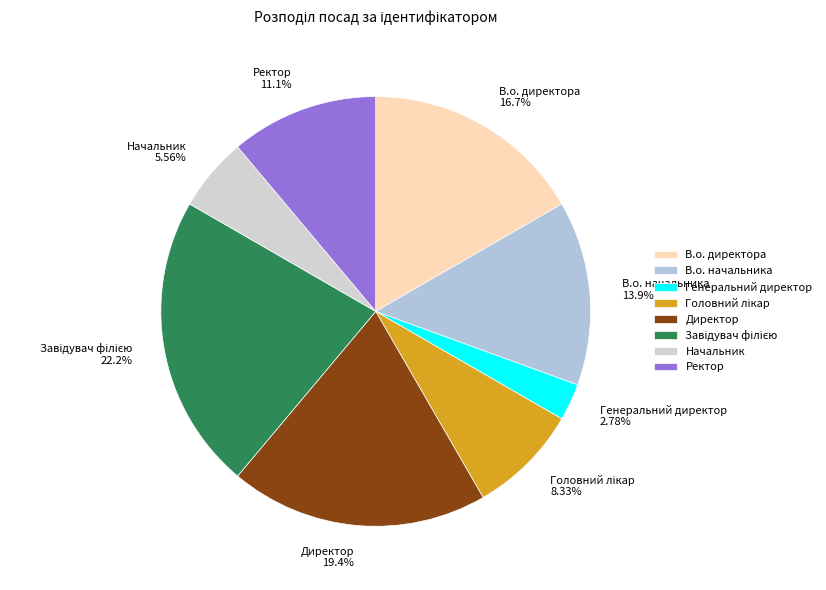

Count the number of slices in the pie.

8